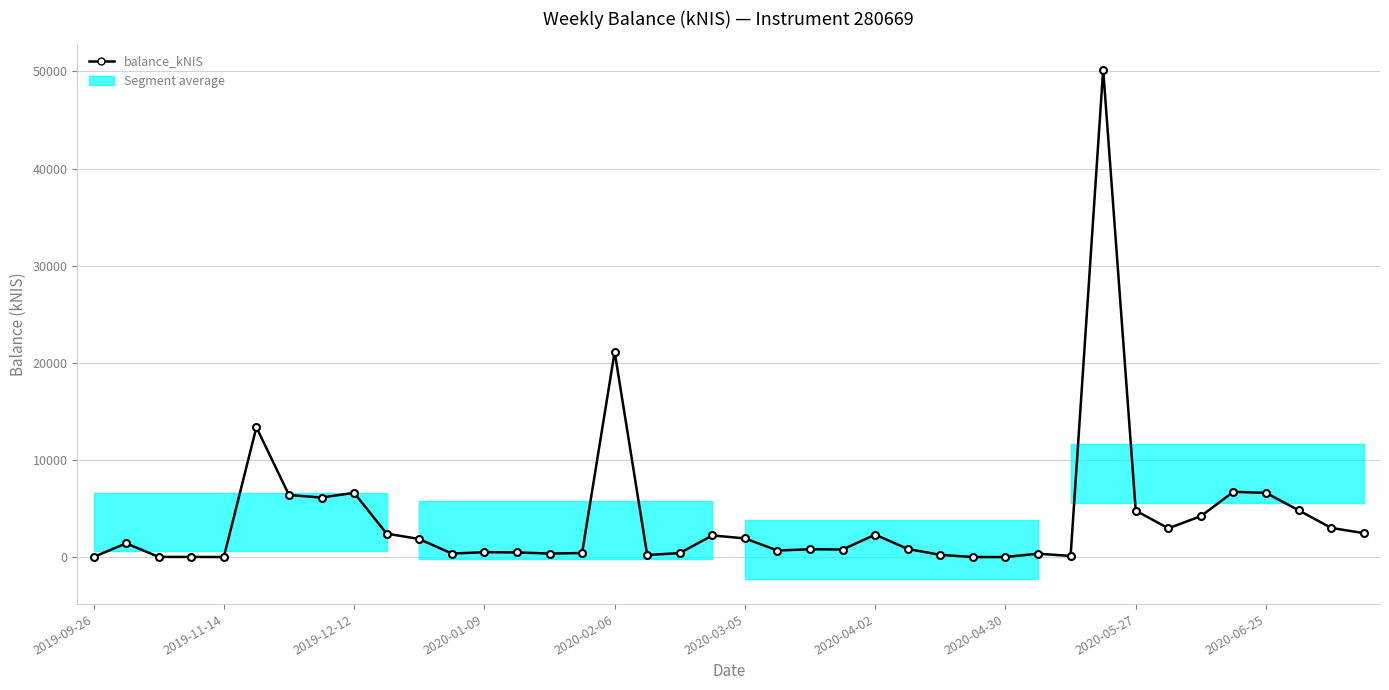

Does the chart have visible grid lines?

Yes